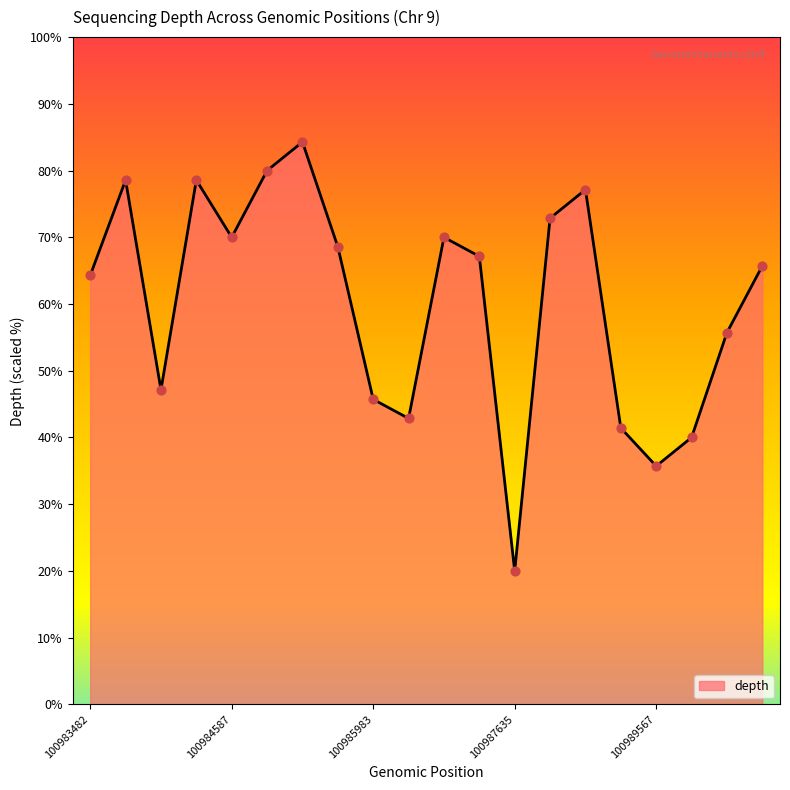

What is the difference between the maximum and minimum values?

64.3